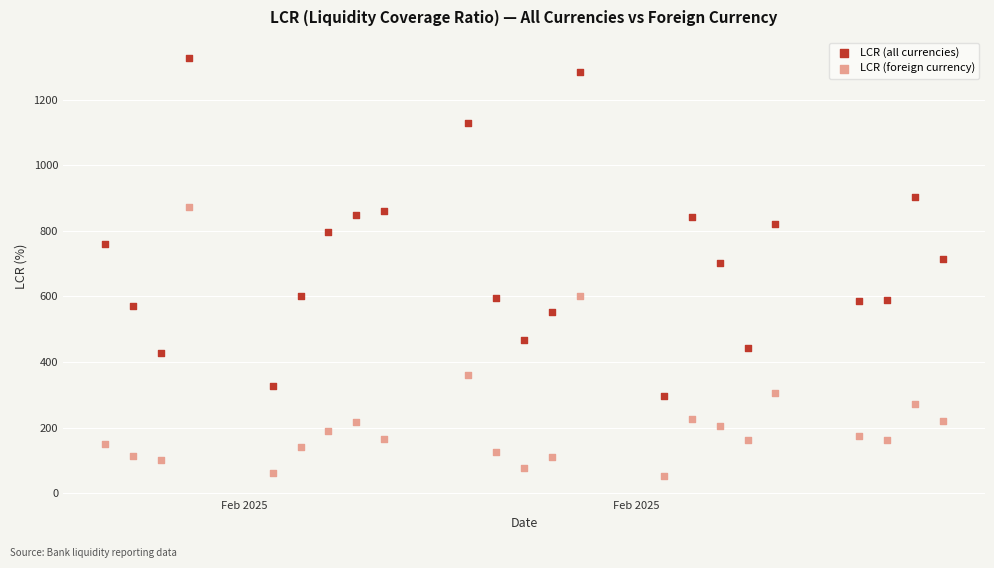

Across all data points, what is the range of Y values (max minus min)?

1275.7